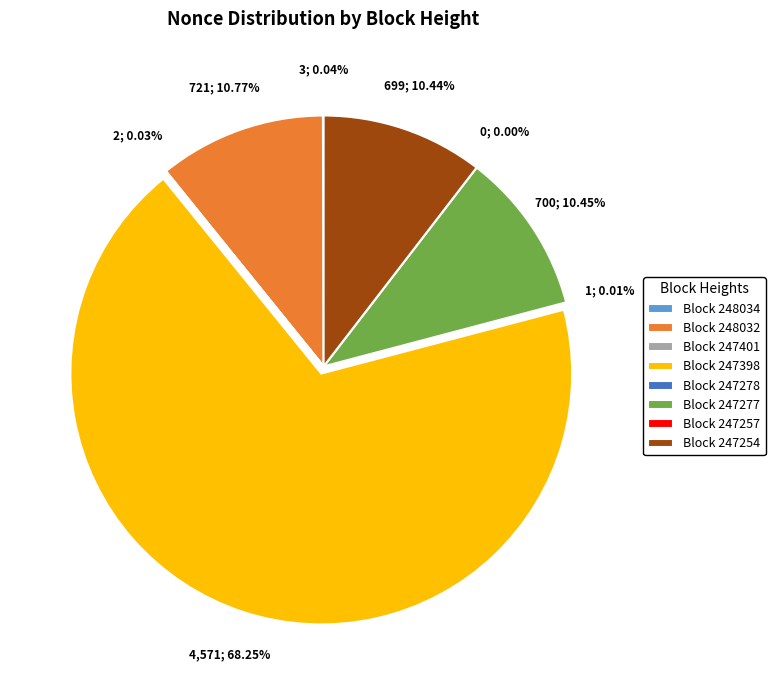

True or false: 247398 accounts for 79% of the total.

False